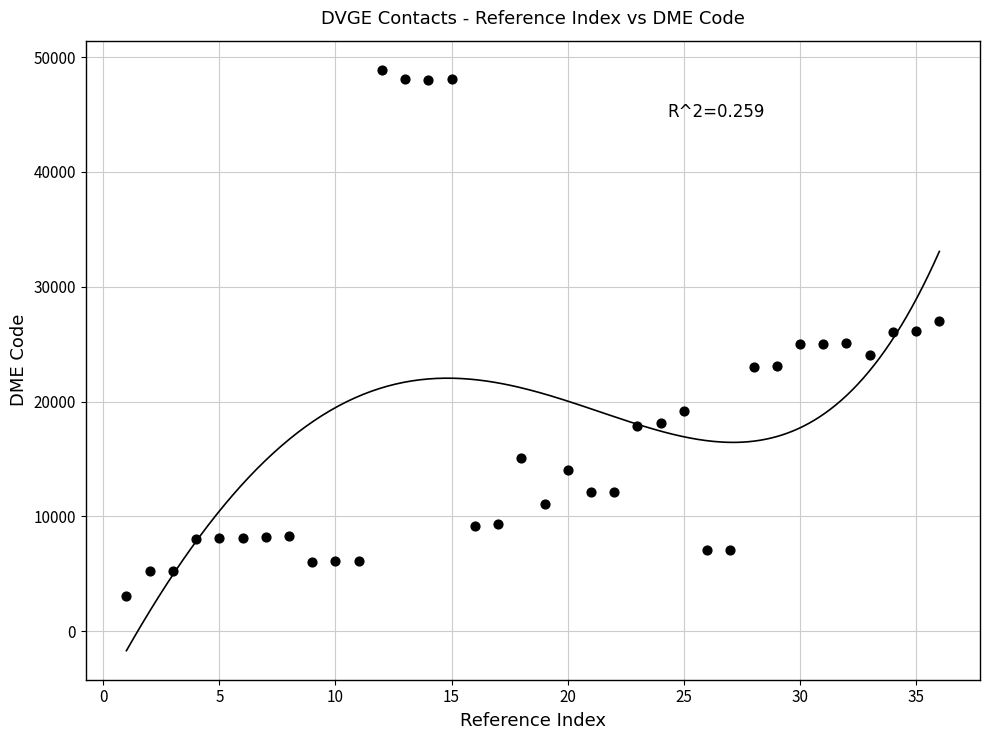

What is the range of X values (max minus min)?

35